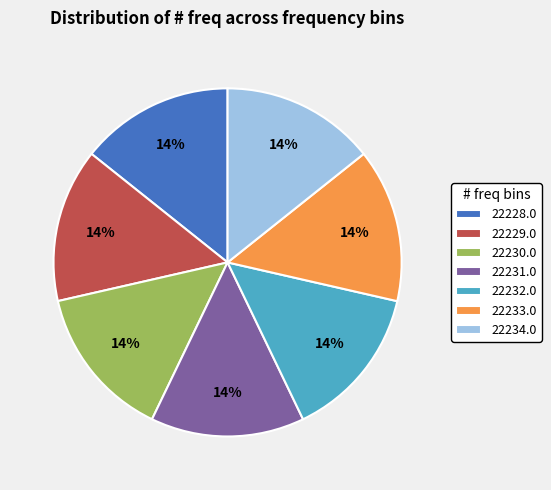

Is it true that 22233.0 is 4% of the pie?

False